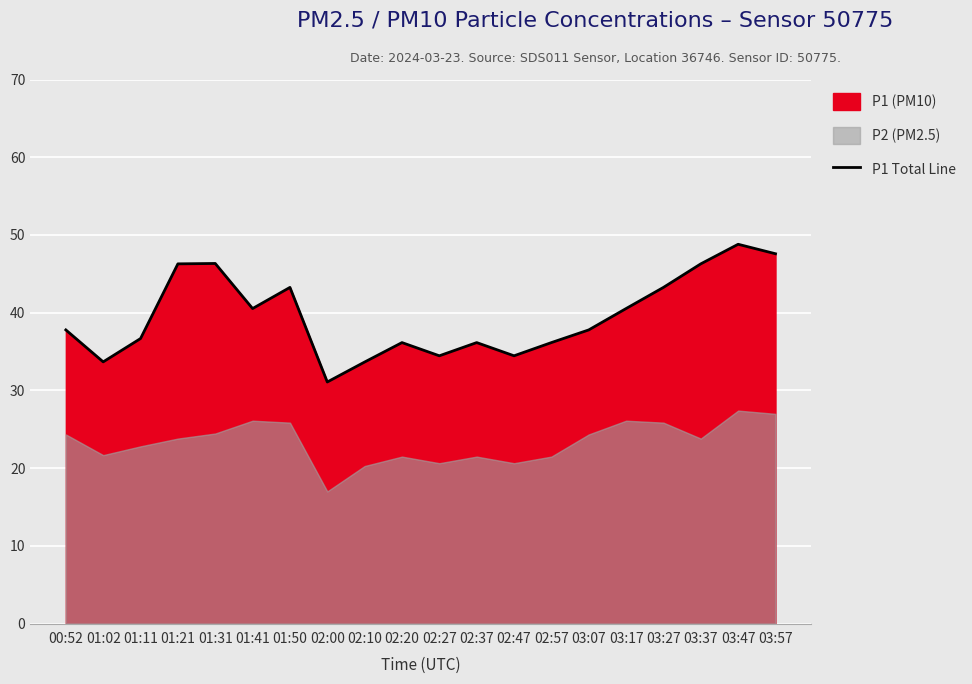

The chart shows a value of 36.7 at 01:11. True or false?

True